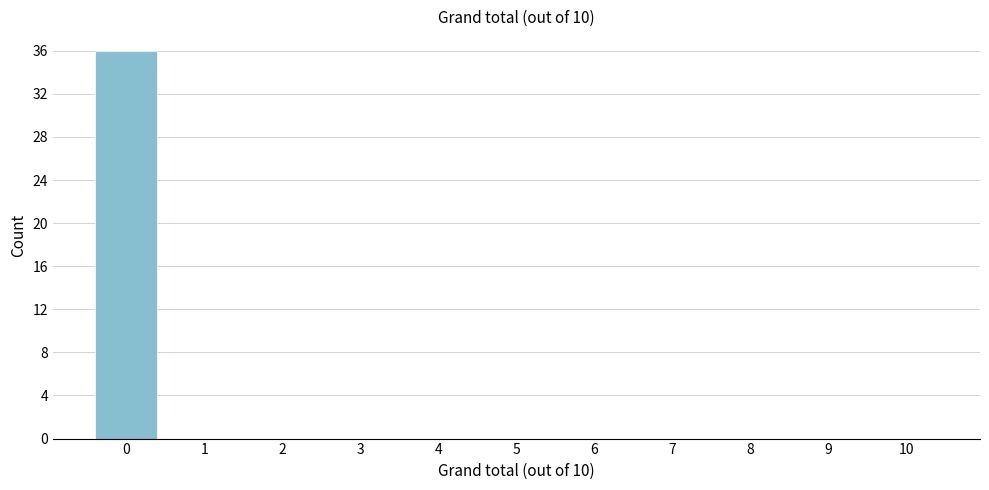

Reading left to right, what are all the values shown in this chart?

0=36	1=0	2=0	3=0	4=0	5=0	6=0	7=0	8=0	9=0	10=0